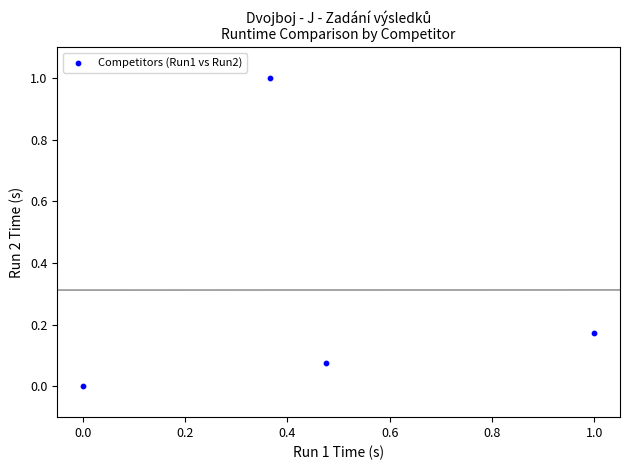

What is the range of Y values (max minus min)?

1.0